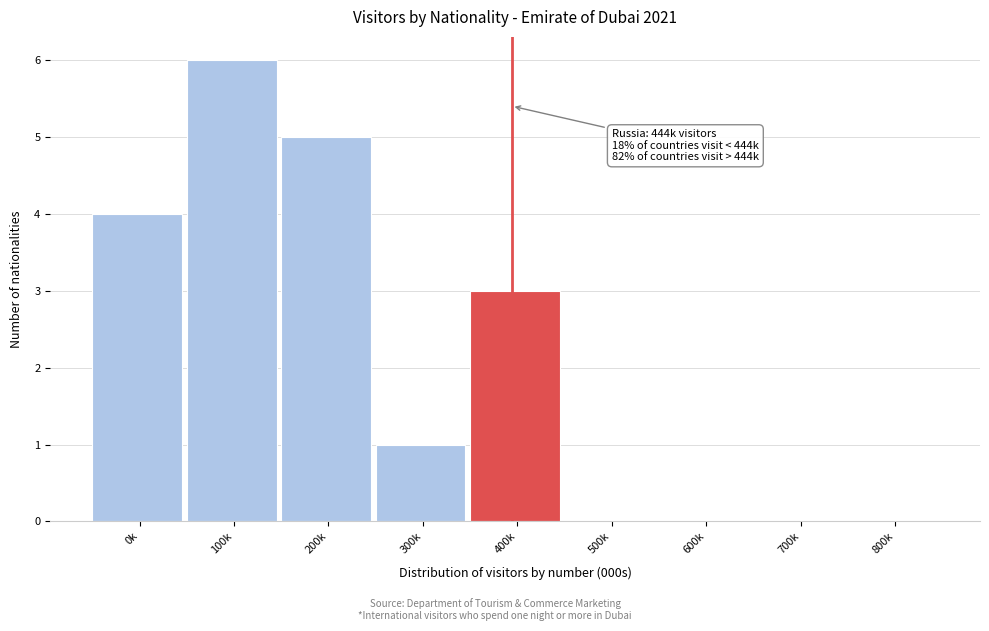

Reading left to right, transcribe all the data shown in this chart.

0k=4	100k=6	200k=5	300k=1	400k=3	500k=0	600k=0	700k=0	800k=0